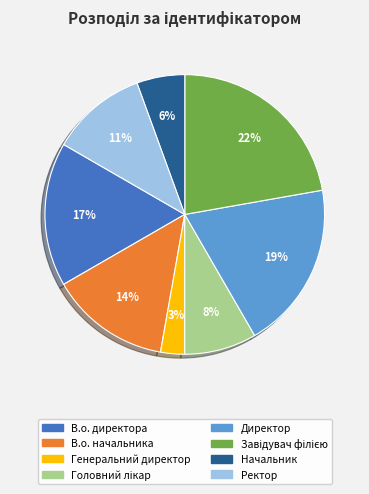

To the nearest percent, what is the difference between the largest and smallest slice percentages?

19%